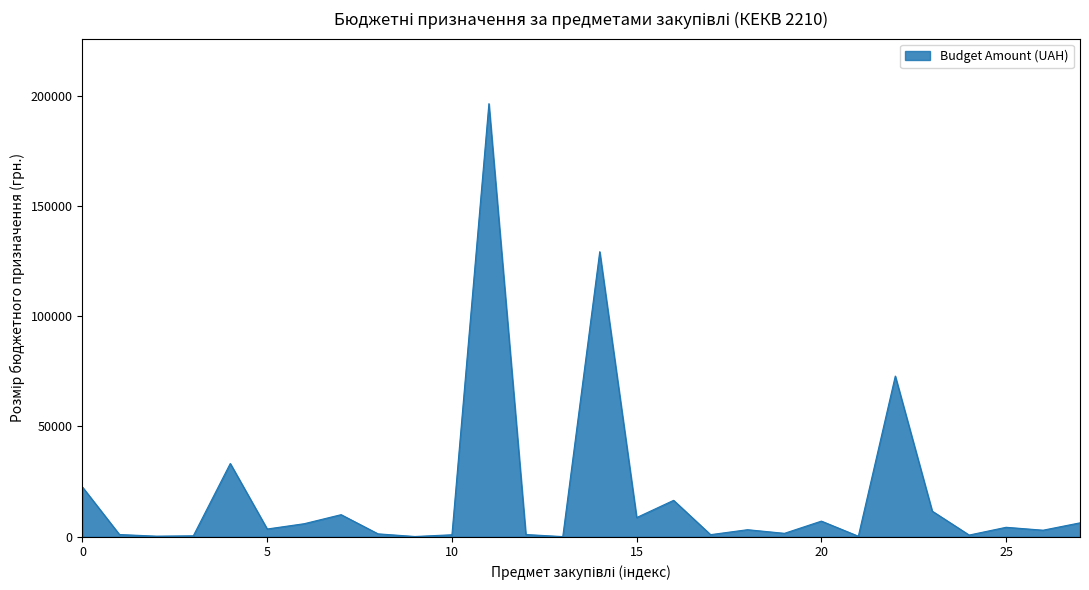

What is the maximum value shown in the chart?

196310